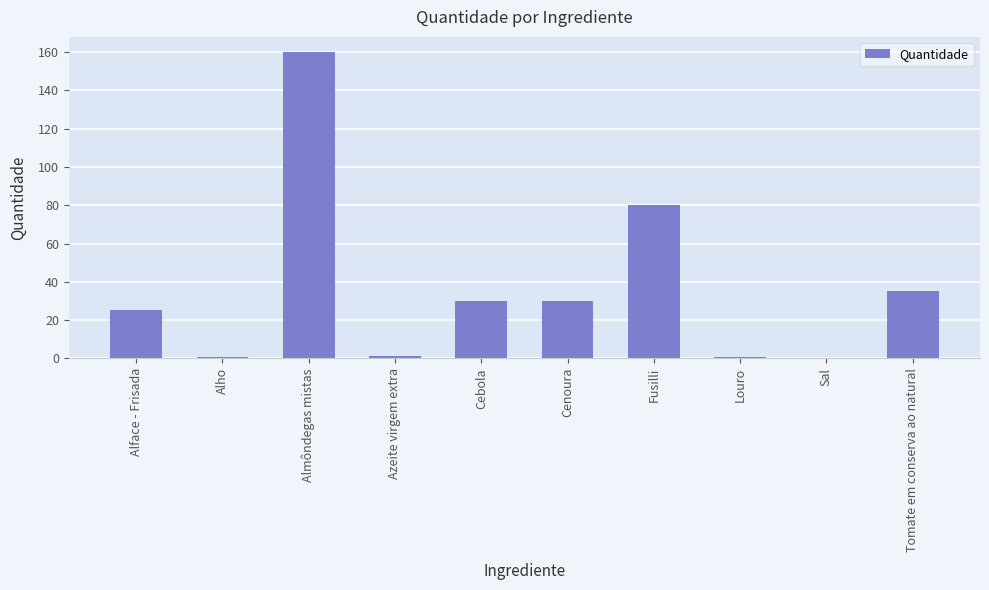

Which category has the highest value across all series?

Almôndegas mistas